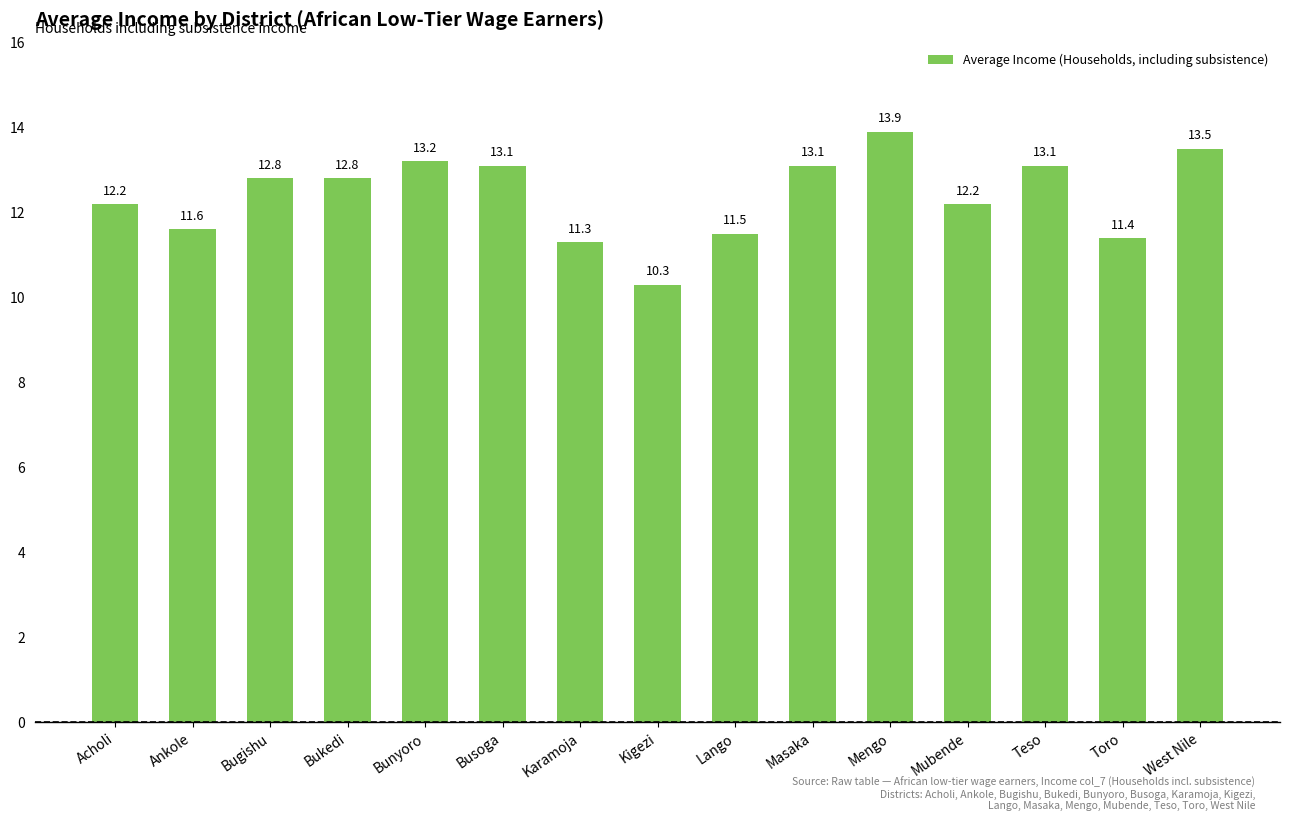

Reading right to left, list all the values displayed in this chart.

13.5	11.4	13.1	12.2	13.9	13.1	11.5	10.3	11.3	13.1	13.2	12.8	12.8	11.6	12.2